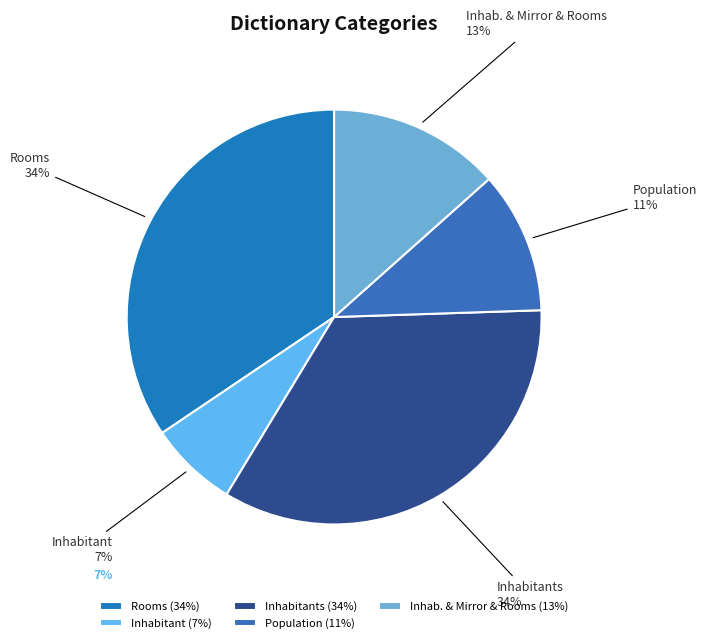

True or false: Inhab. & Mirror & Rooms accounts for 13% of the total.

True